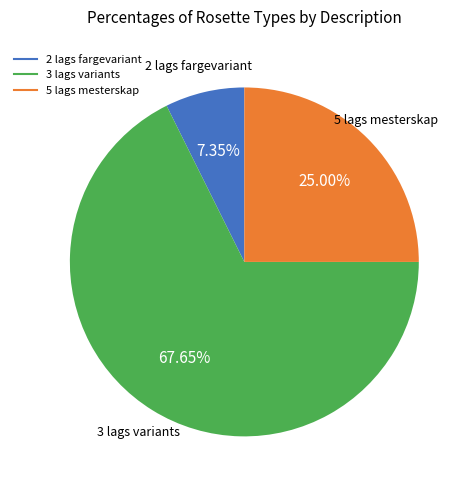

Is there any slice that represents more than half of the pie?

Yes